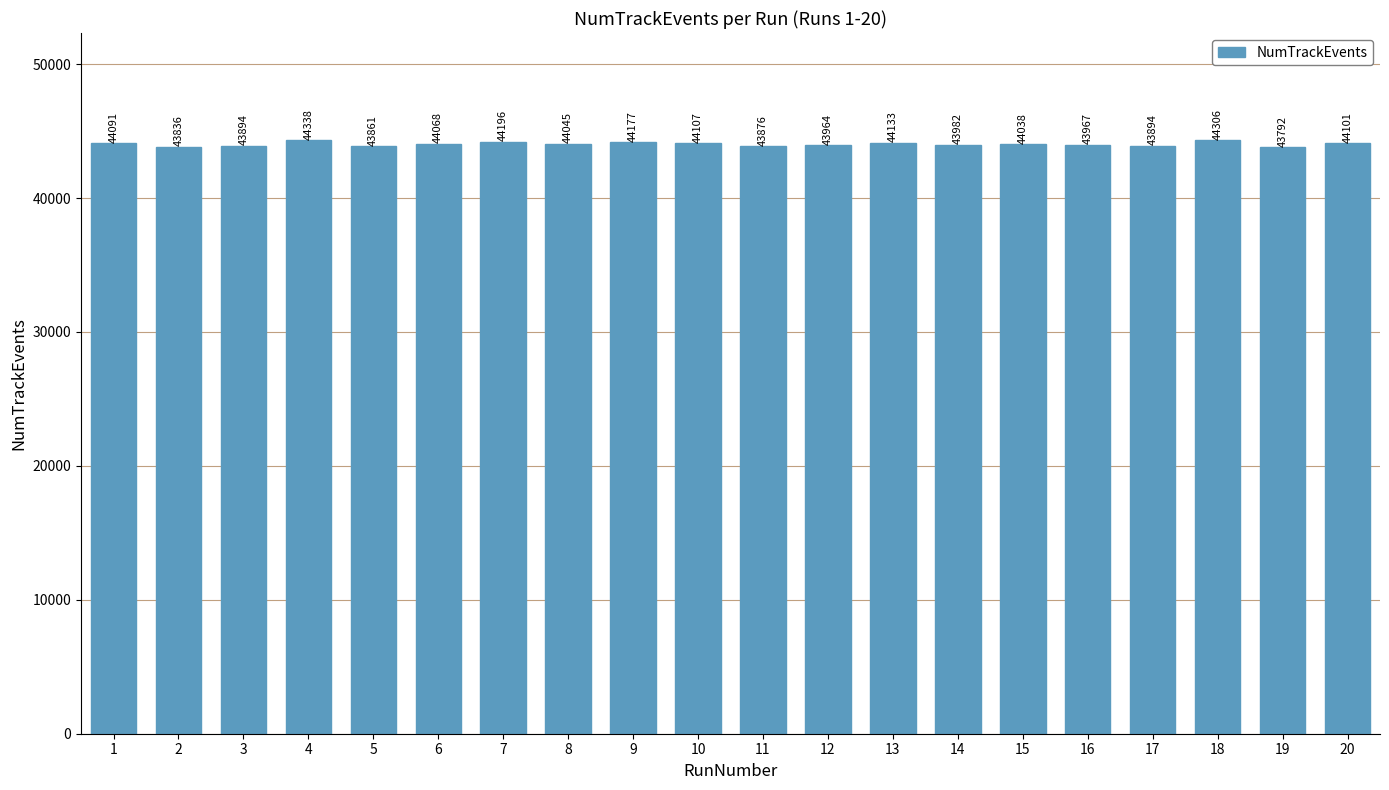

What is the sum of all values?

880666